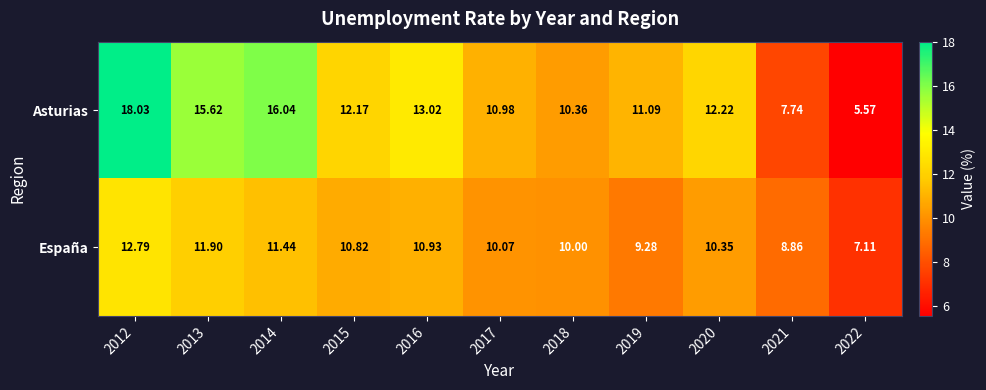

Rank the series by their maximum value, from highest to lowest.

Asturias, España